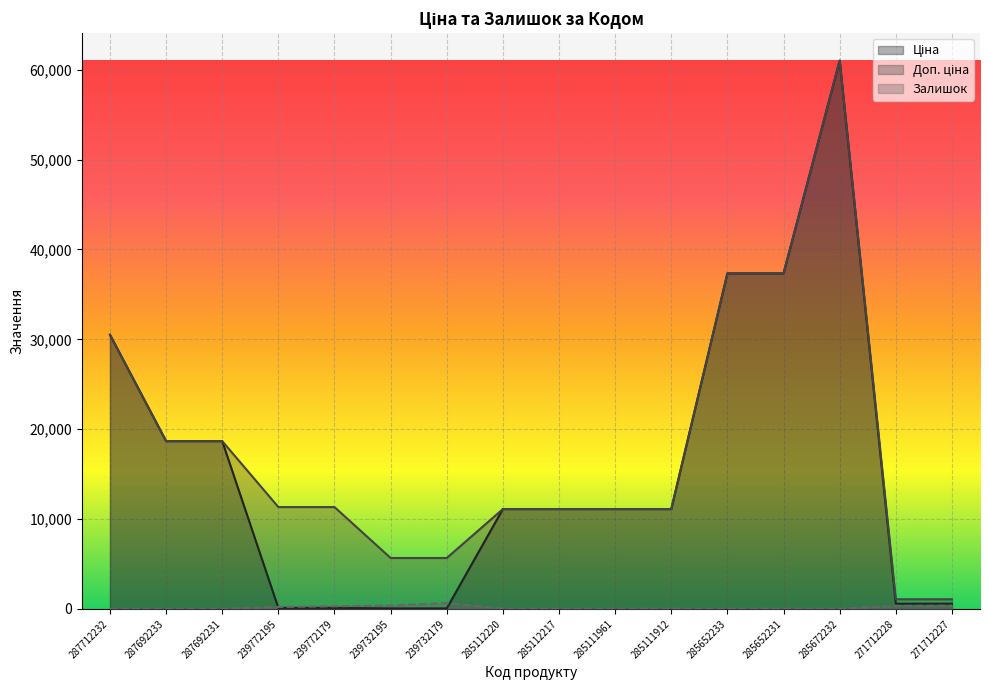

Reading right to left, transcribe all the data shown in this chart.

Ціна: 271712227=586.0	271712228=586.0	285672232=61024.7	285652231=37343.0	285652233=37343.0	285111912=11113.6	285111961=11113.6	285112217=11113.6	285112220=11113.6	239732179=56.7	239732195=56.7	239772179=113.3	239772195=113.3	287692231=18671.5	287692233=18671.5	287712232=30512.3
Доп. ціна: 271712227=1074.5	271712228=1074.5	285672232=61024.7	285652231=37343.0	285652233=37343.0	285111912=11113.6	285111961=11113.6	285112217=11113.6	285112220=11113.6	239732179=5667.0	239732195=5667.0	239772179=11334.0	239772195=11334.0	287692231=18671.5	287692233=18671.5	287712232=30512.3
Залишок: 271712227=359.0	271712228=333.0	285672232=15.0	285652231=22.0	285652233=12.0	285111912=14.0	285111961=17.0	285112217=17.0	285112220=17.0	239732179=658.0	239732195=370.0	239772179=290.0	239772195=215.0	287692231=0.0	287692233=0.0	287712232=0.0